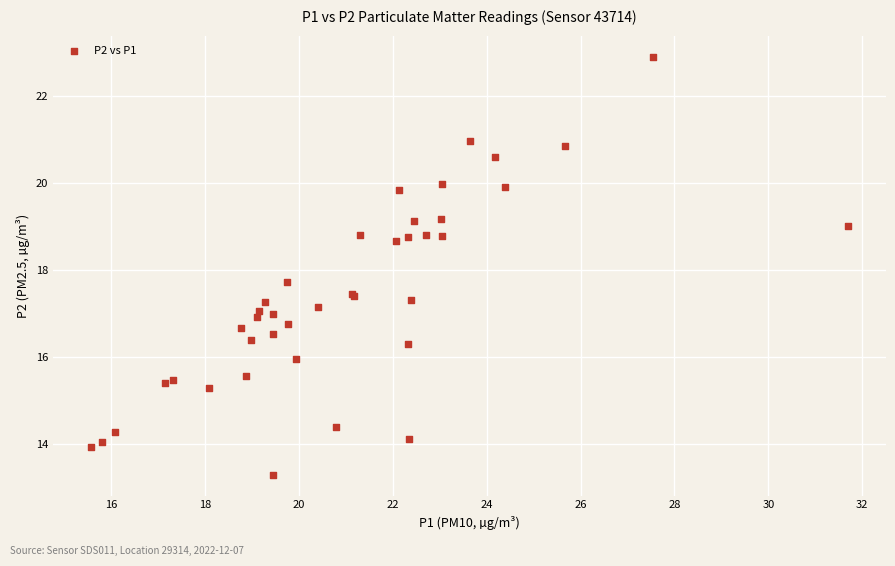

What Y value in the scatter plot is closest to 18?

17.7